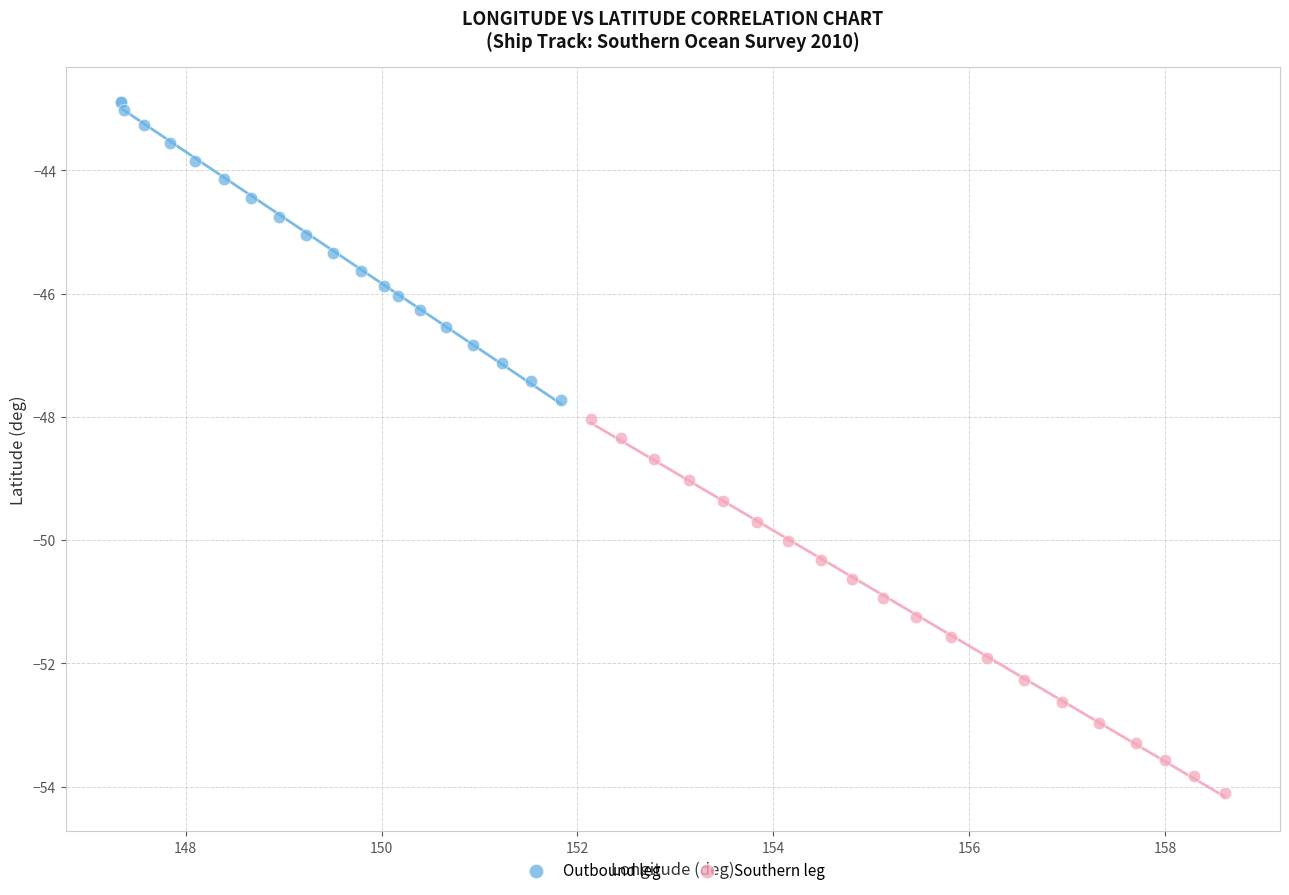

What are all the series names shown in the legend?

Outbound leg, Southern leg